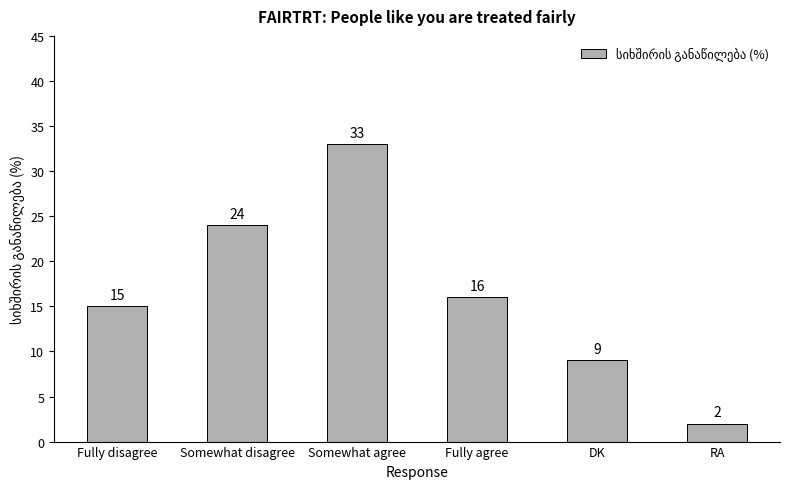

What is the change in value from Fully disagree to Somewhat disagree?

+9